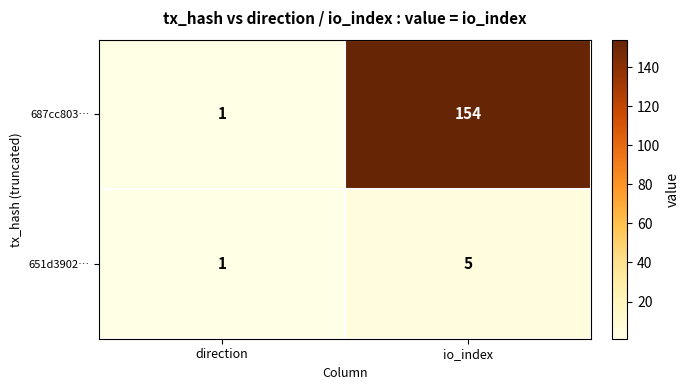

Which label corresponds to the smallest value in the chart?

direction